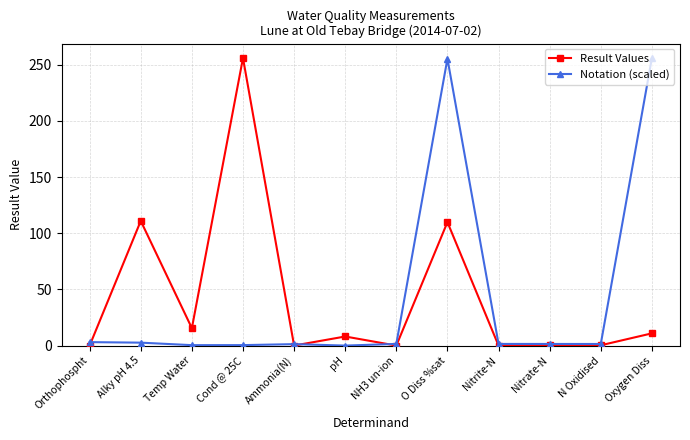

What is the highest value of the Result Values series?

256.0